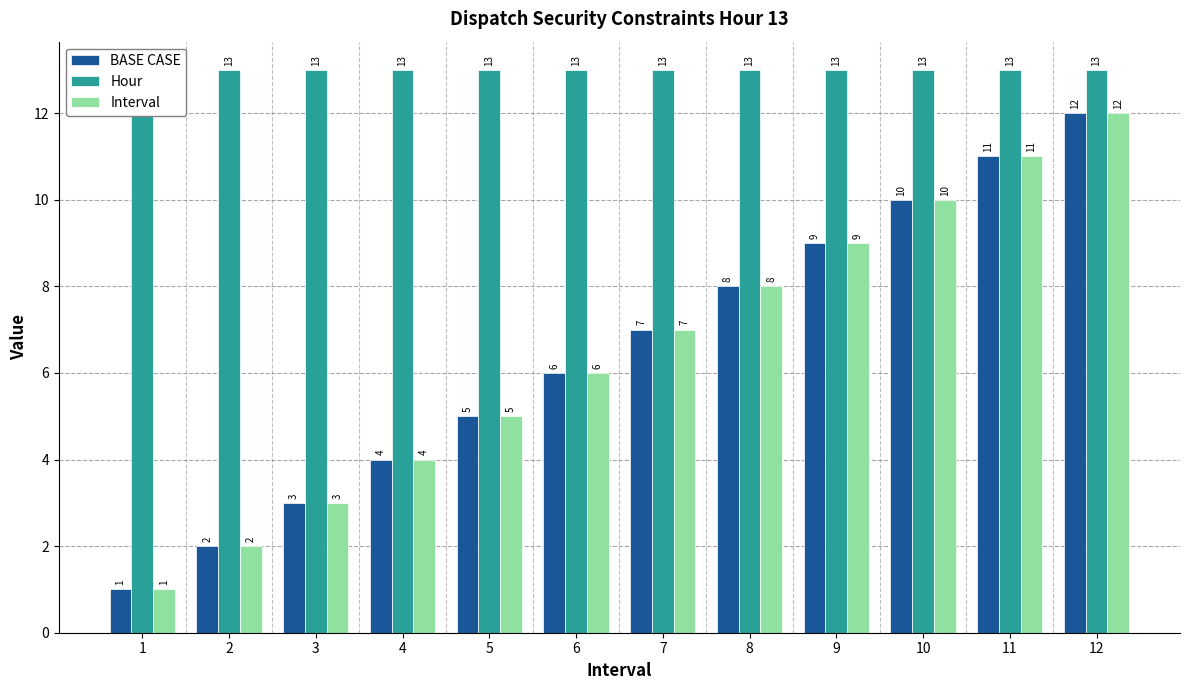

At how many categories does at least one series exceed 7?

12